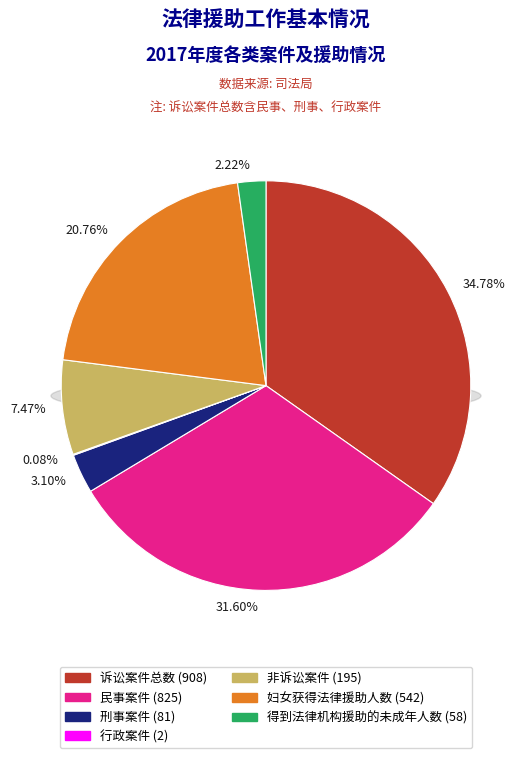

To the nearest percent, what is the difference between the largest and smallest slice percentages?

35%